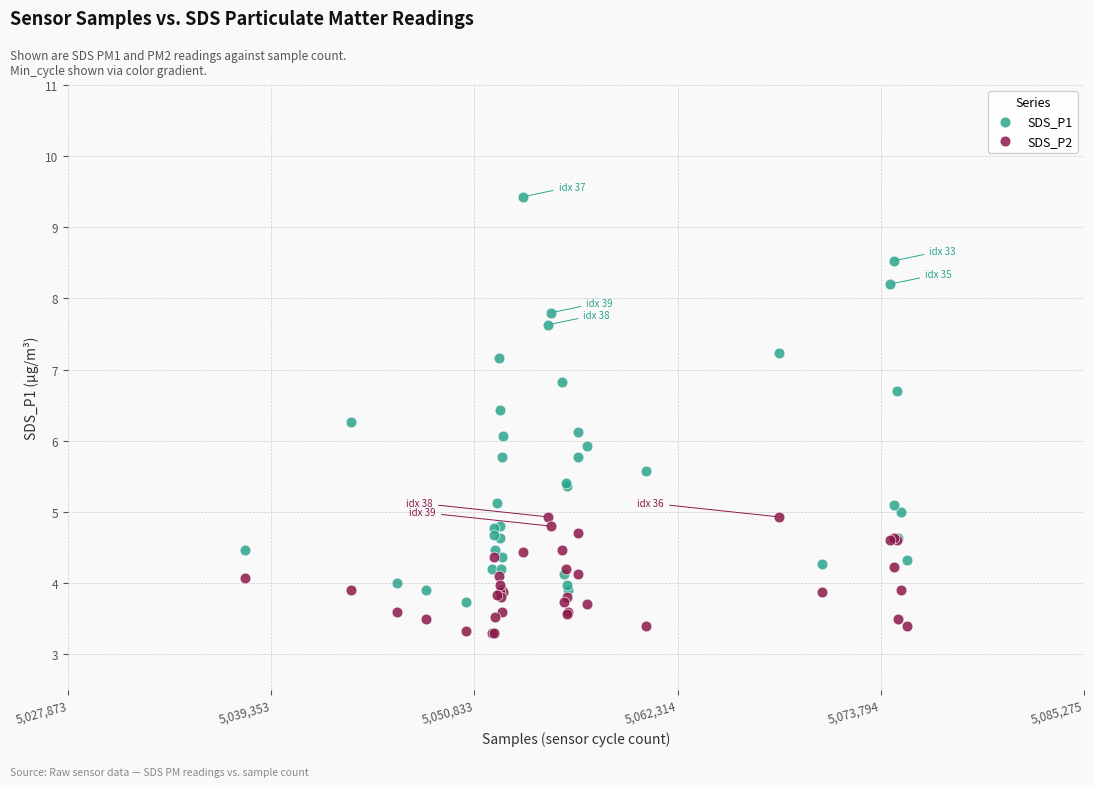

Which series has the widest spread of Y values?

SDS_P1